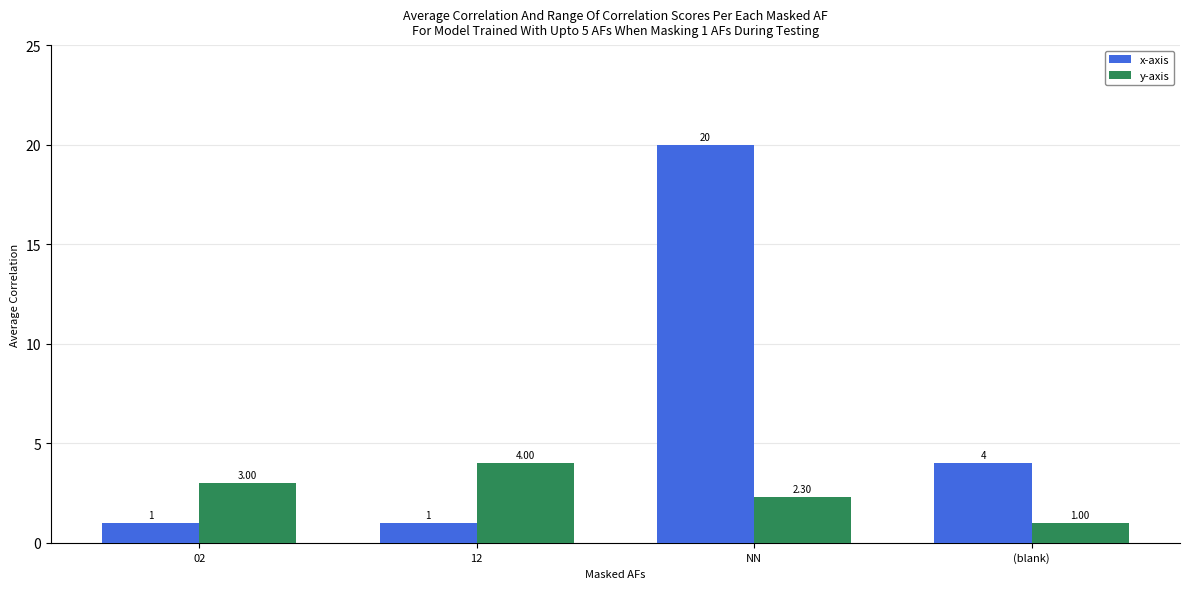

What is the difference between the x-axis values at 02 and NN?

19.0